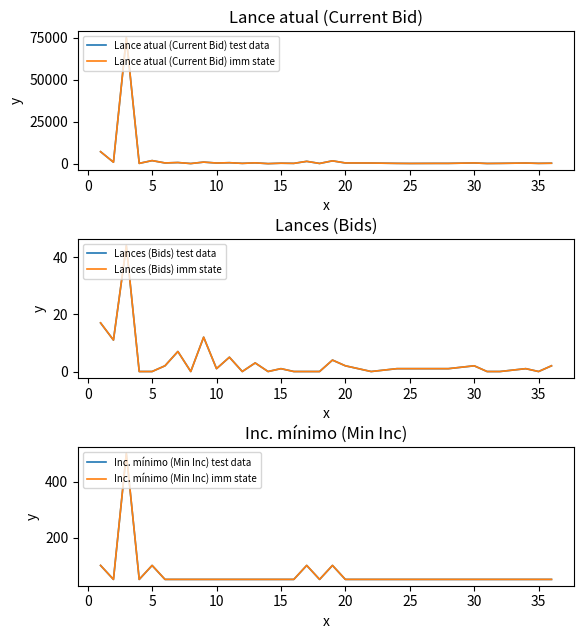

True or false: Lances (Bids) imm state and Lances (Bids) test data cross at least once.

False